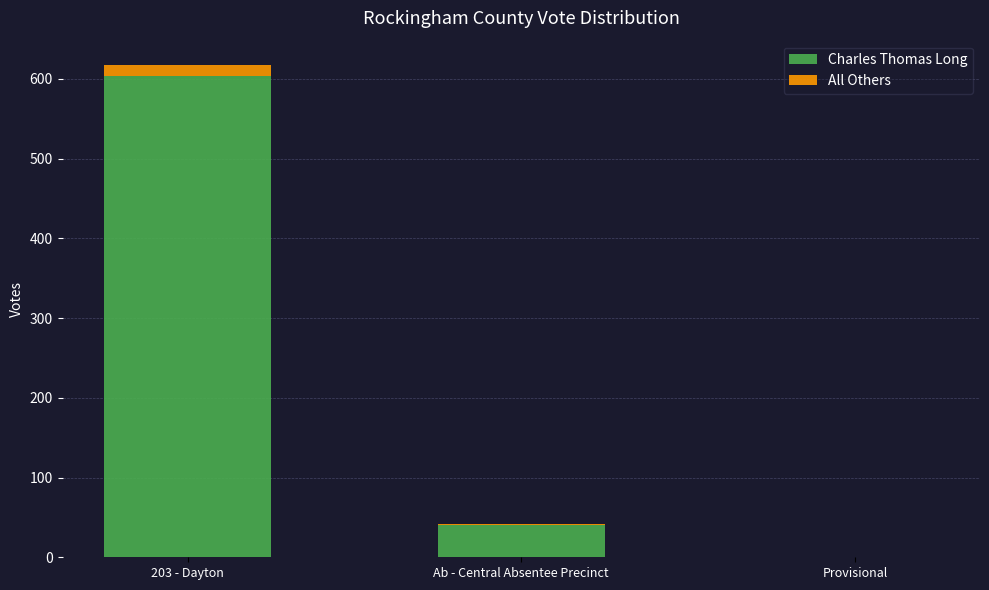

At which label is Charles Thomas Long closest to 302?

Ab - Central Absentee Precinct